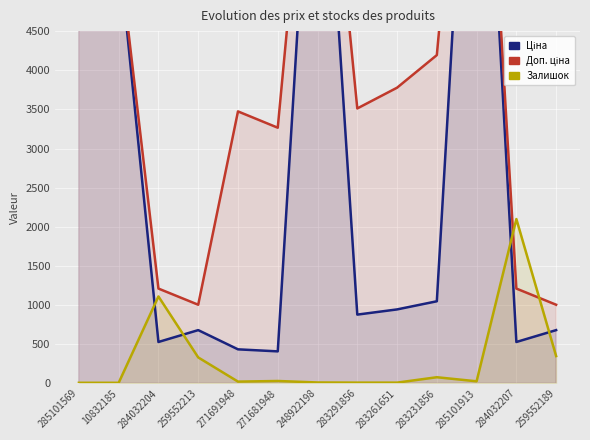

What position from the right is 271691948?

9